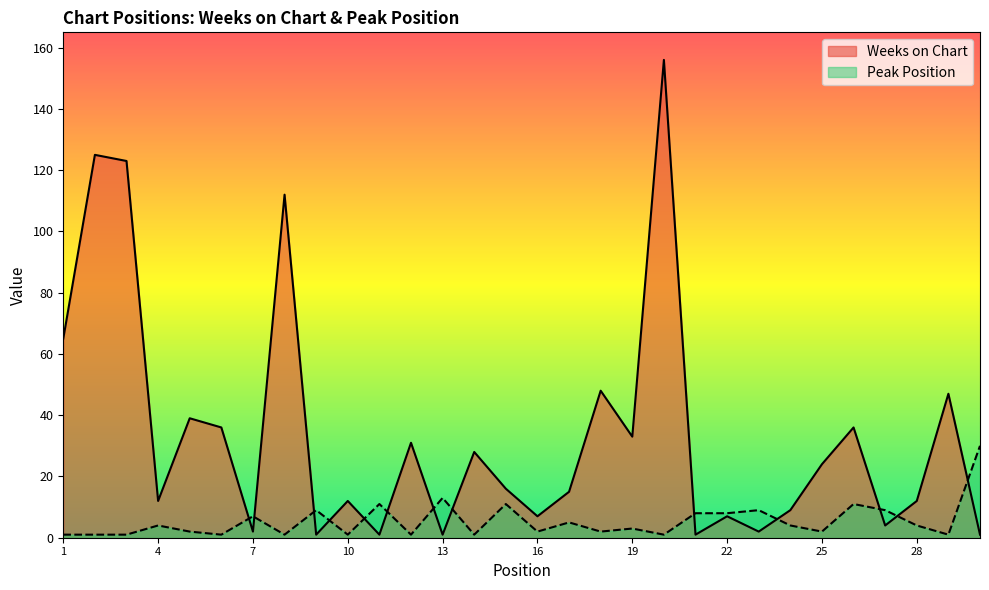

At which label does Peak Position reach its peak?

30